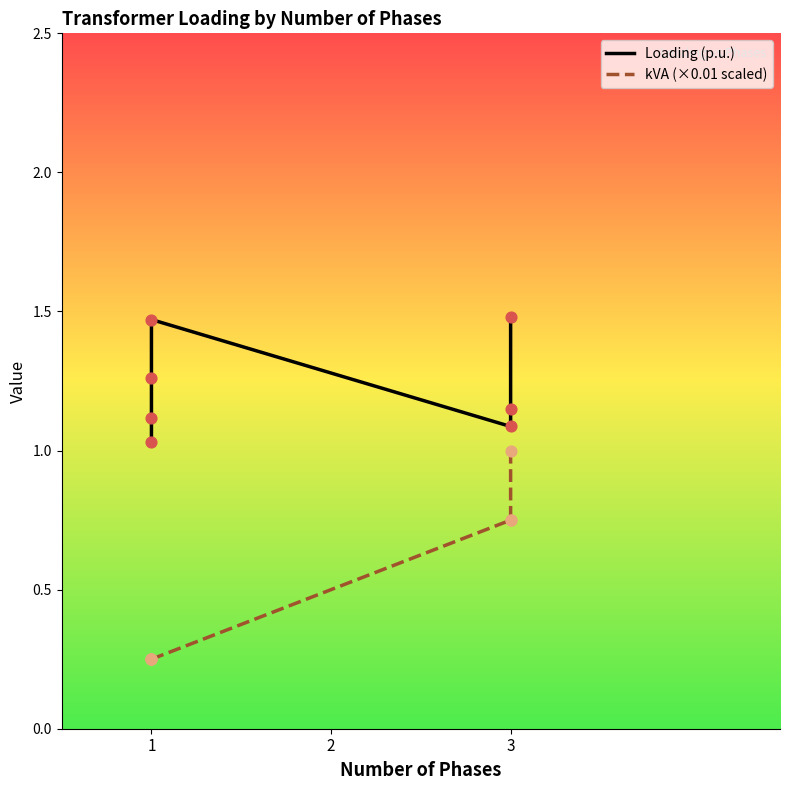

Which series reaches the maximum Y coordinate?

Loading (p.u.)